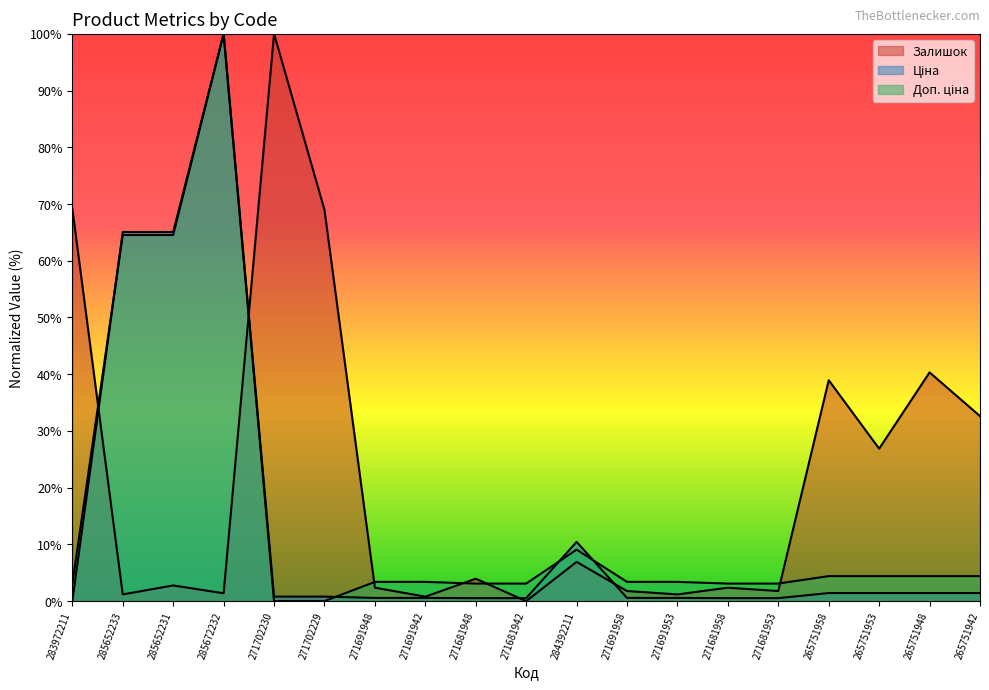

Which series ends up on top after the final intersection of Доп. ціна and Залишок?

Залишок